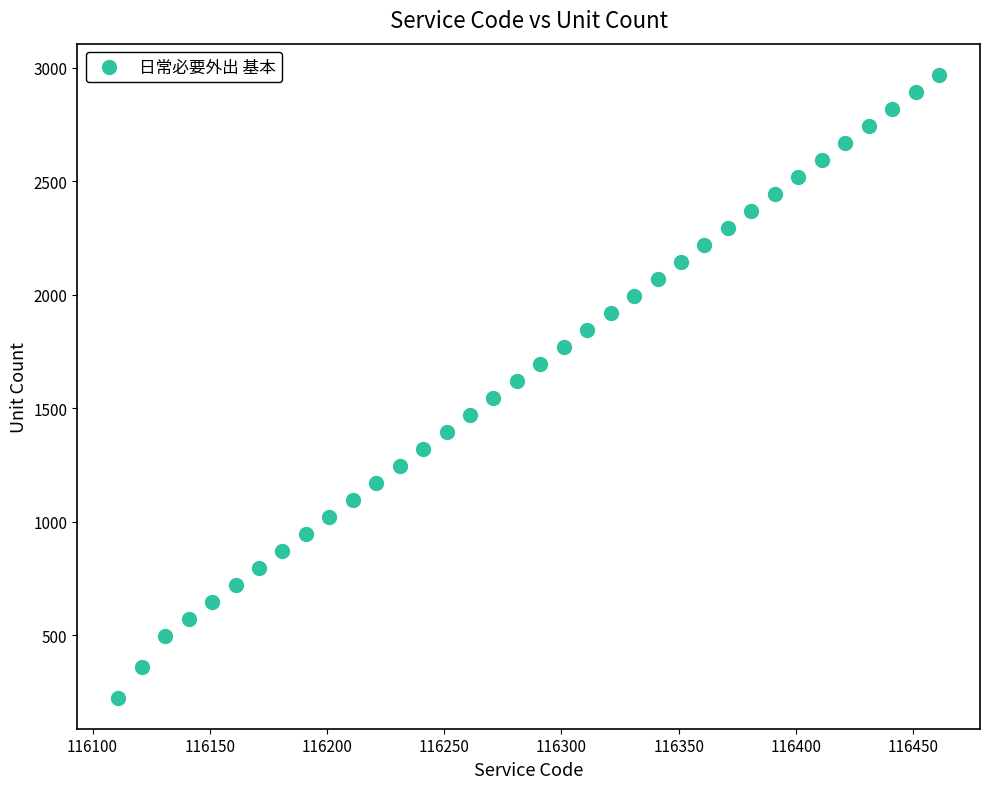

What is the range of Y values (max minus min)?

2745